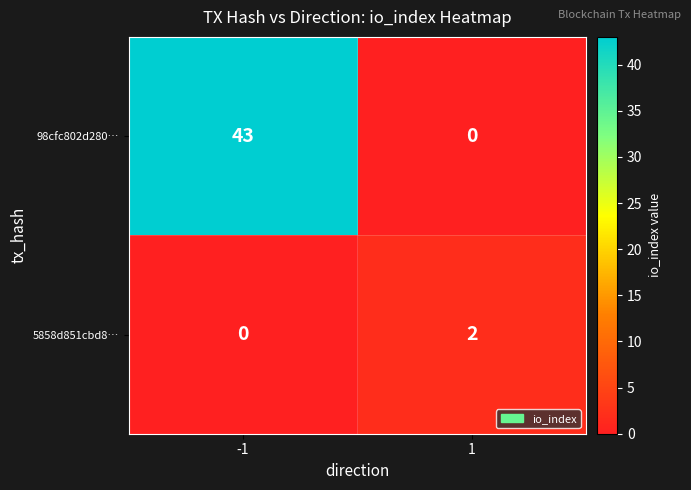

True or false: 98cfc802d280… has a value of -20 at 1.

False